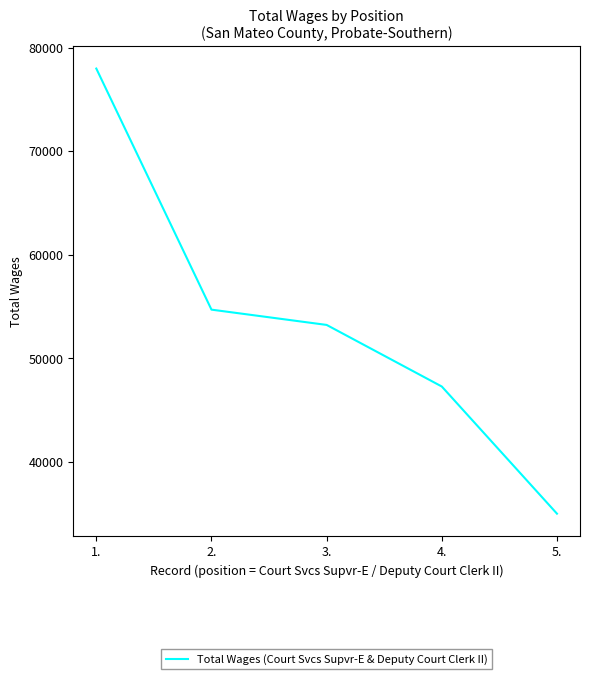

What is the change in value from 1. to 4.?

-30685